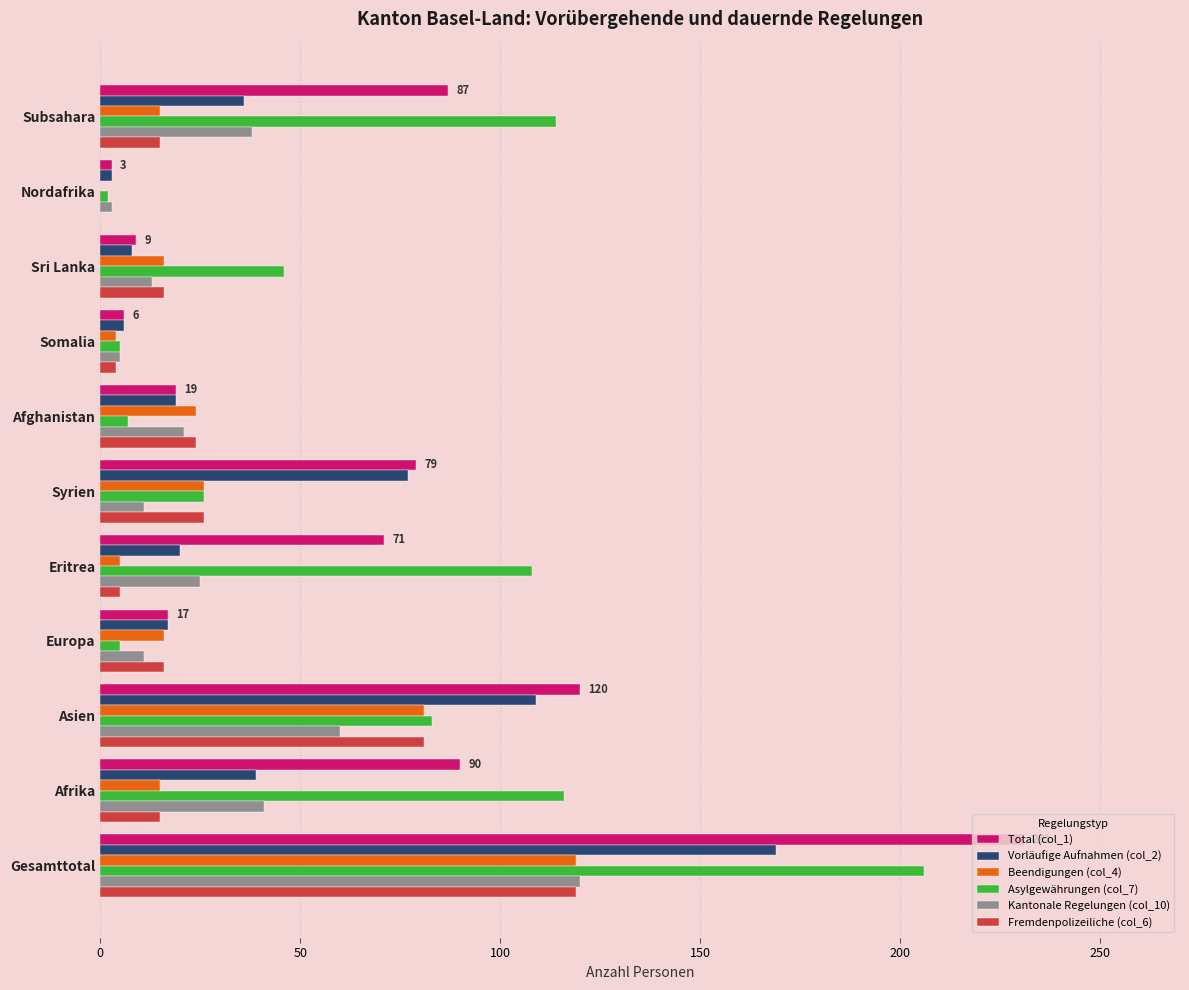

What is the total value across all series at Syrien?

245